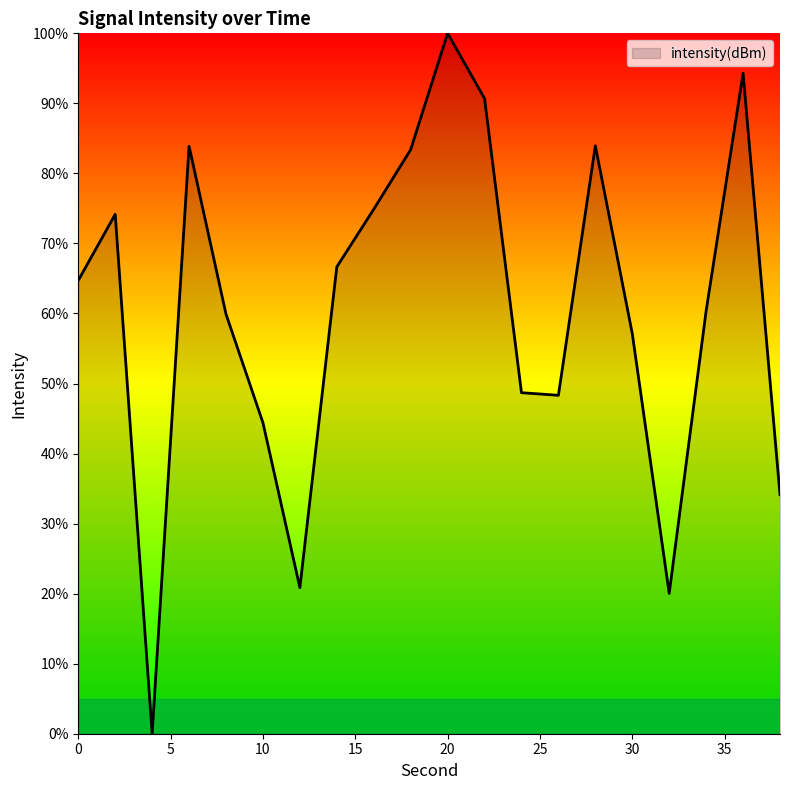

What is the difference between the maximum and minimum values?

100.0